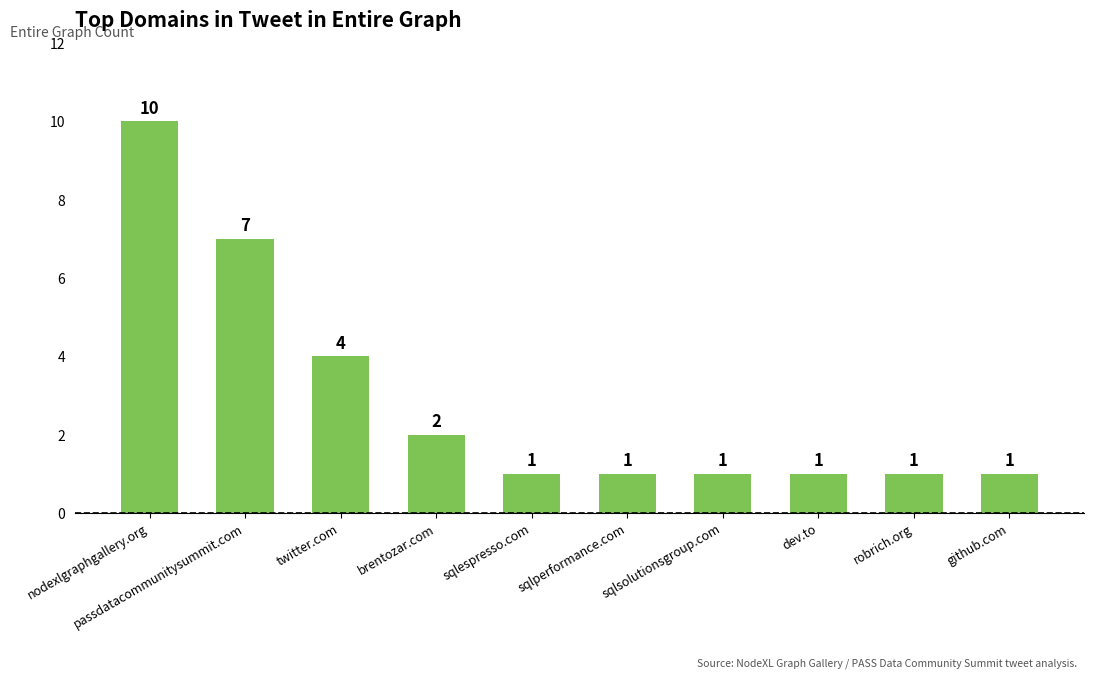

What is the change in value from nodexlgraphgallery.org to sqlperformance.com?

-9